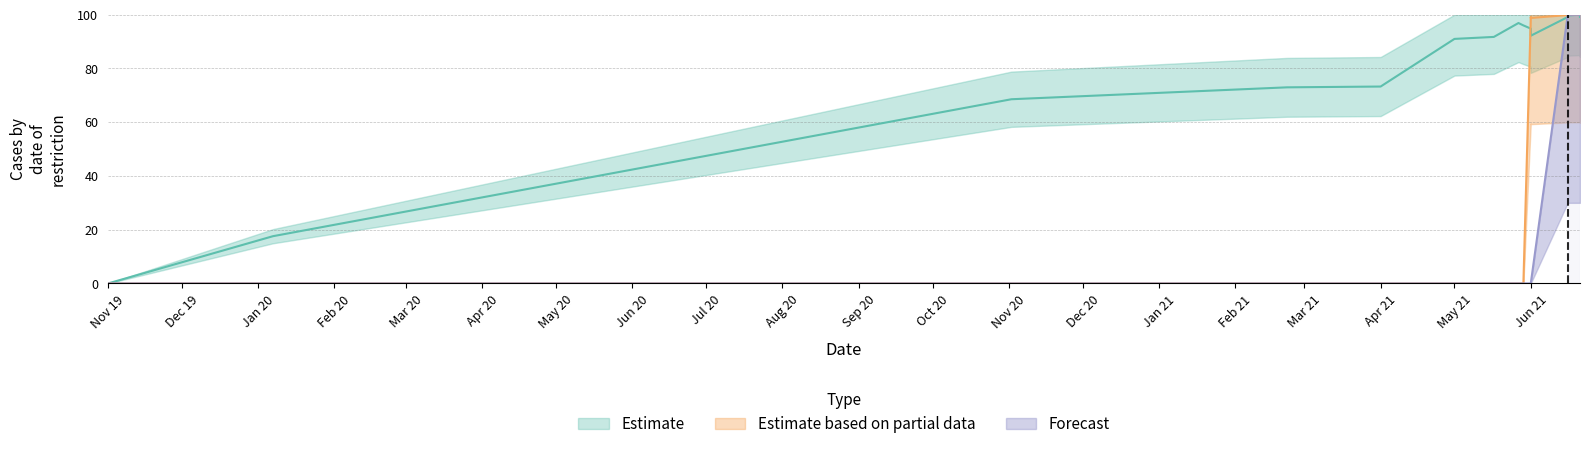

At which category does Forecast reach its first local valley?

2021-06-21